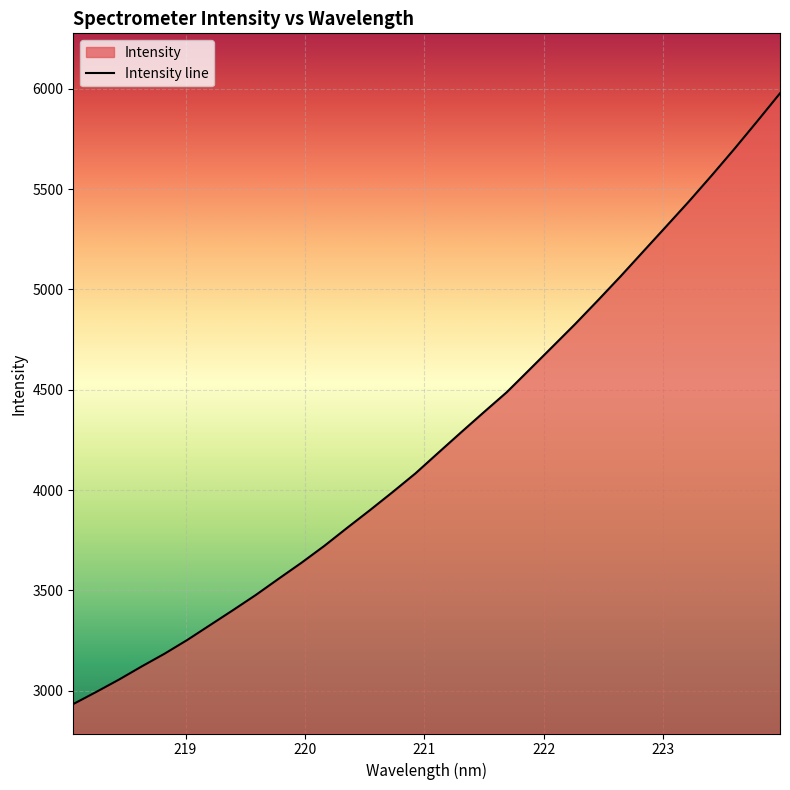

What is the greatest value displayed?

5976.9